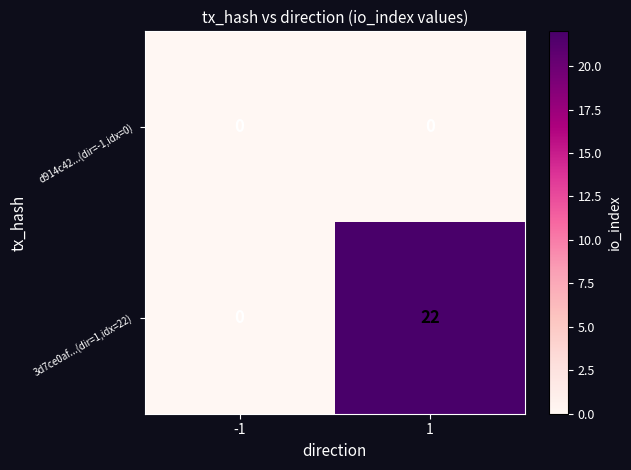

What is the greatest value displayed?

22